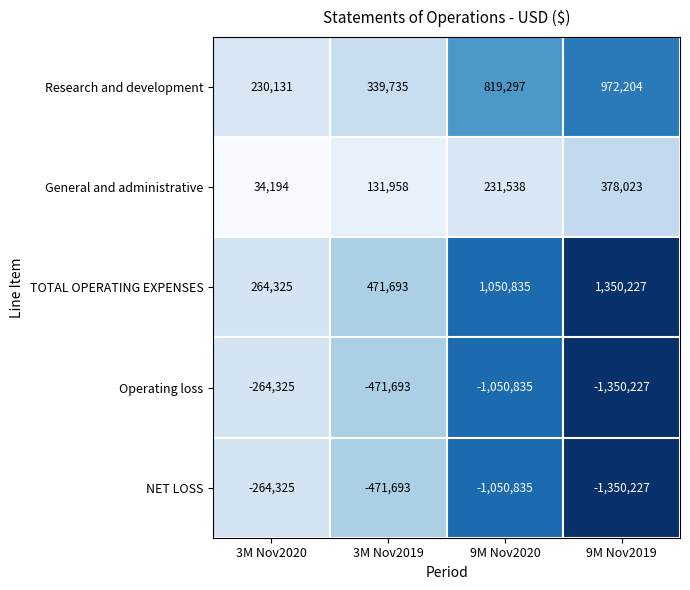

Rank the categories by TOTAL OPERATING EXPENSES value from highest to lowest.

9M Nov2019, 9M Nov2020, 3M Nov2019, 3M Nov2020